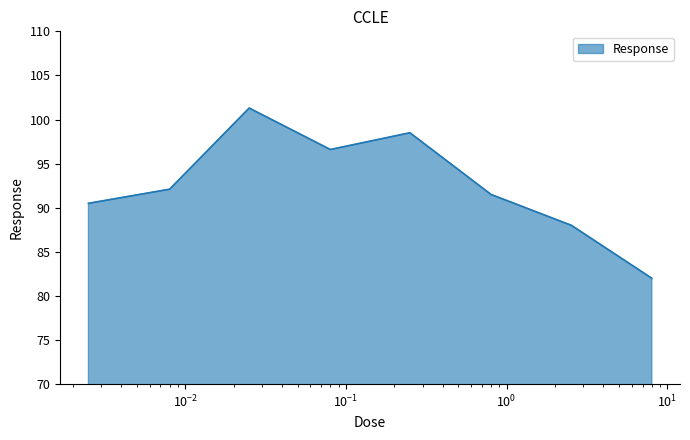

What is the average value?

92.6